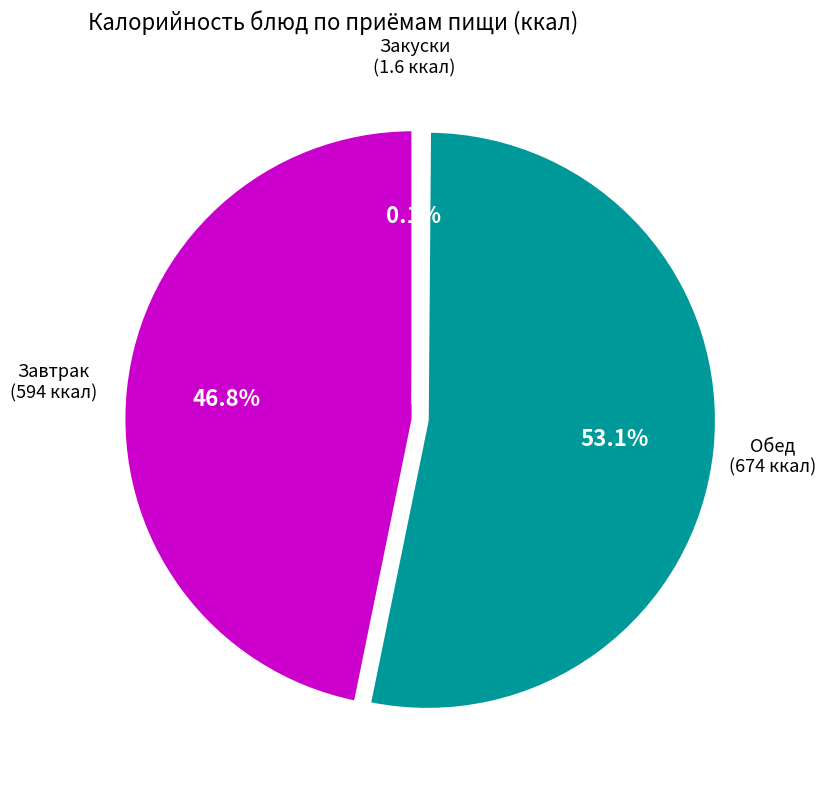

Is there a majority slice in this chart?

Yes